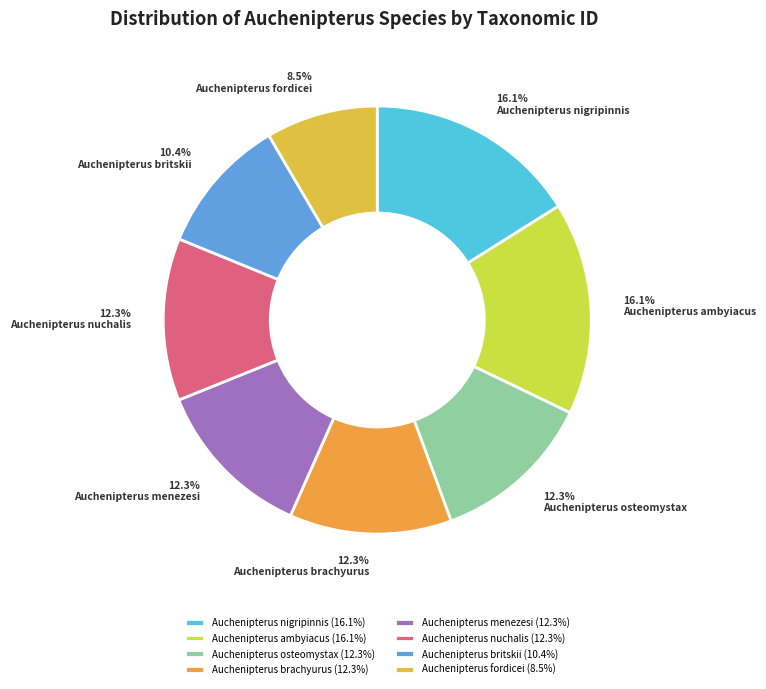

What percentage is NOT represented by Auchenipterus ambyiacus?

83.9%